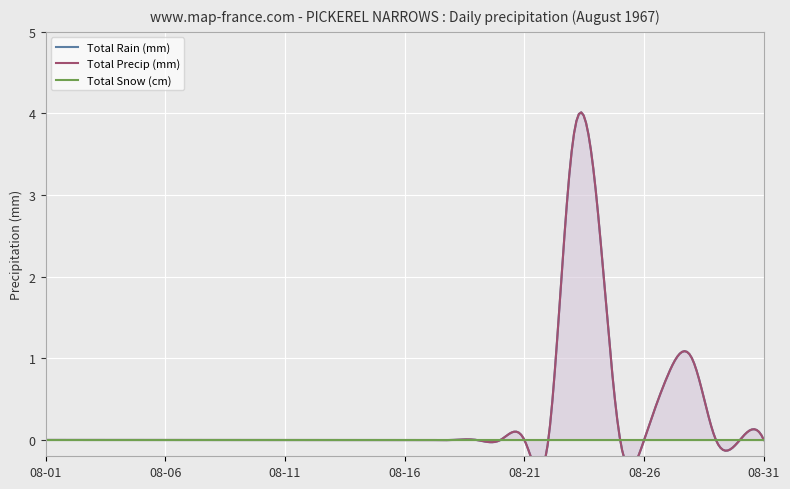

Which category has the lowest value in the Total Rain (mm) series?

1967-08-01